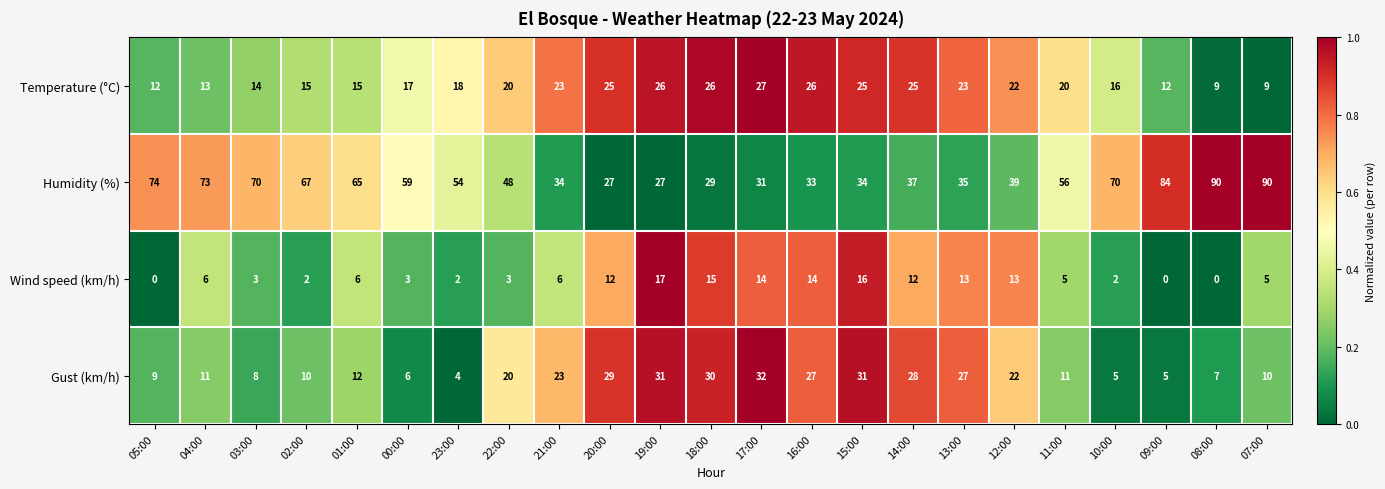

What is the sum of the Gust (km/h) values at 14:00 and 22:00?

48